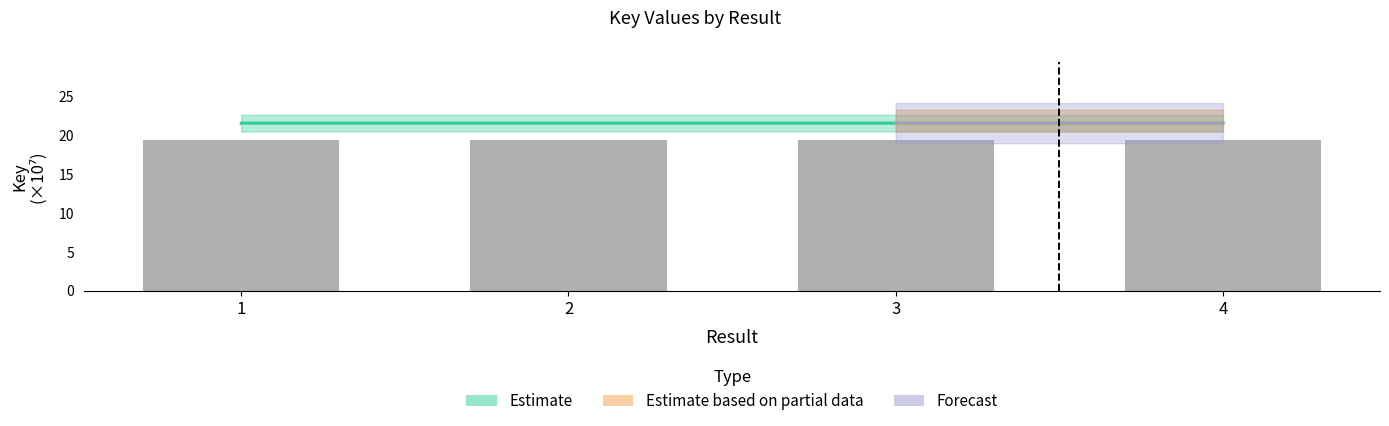

Which category has the lowest value in the Estimate series?

3